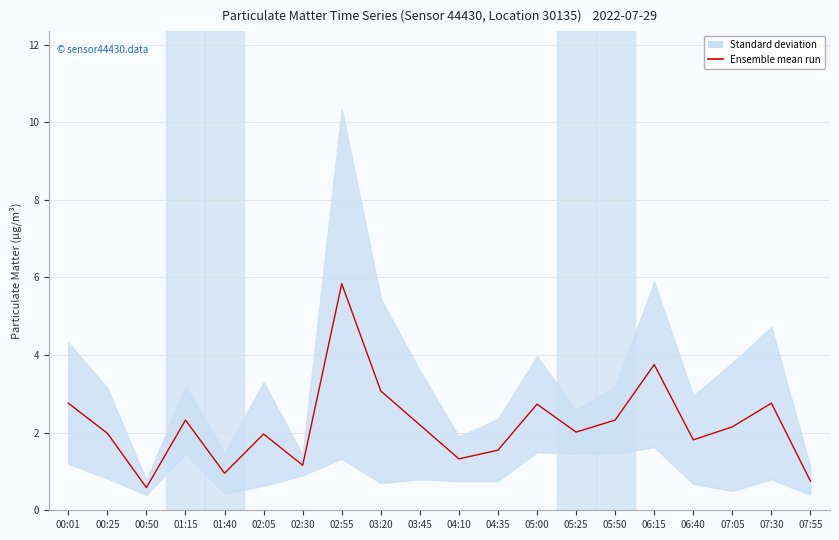

Reading left to right, list all the values displayed in this chart.

2.8	2.0	0.6	2.3	1.0	2.0	1.2	5.8	3.1	2.2	1.3	1.6	2.7	2.0	2.3	3.8	1.8	2.1	2.8	0.8